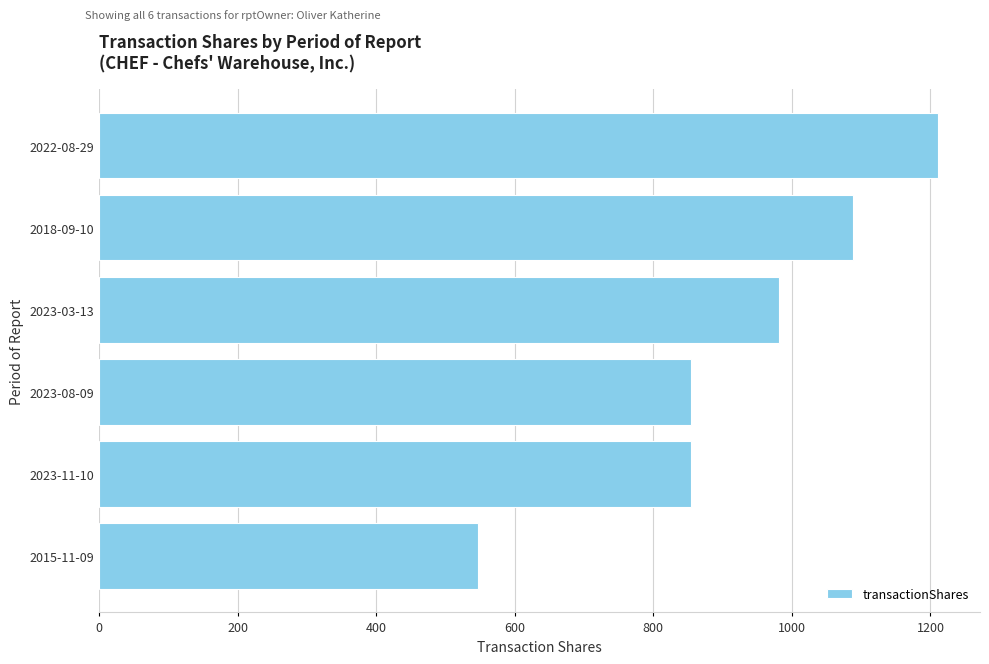

What is the change in value from 2023-11-10 to 2022-08-29?

+356